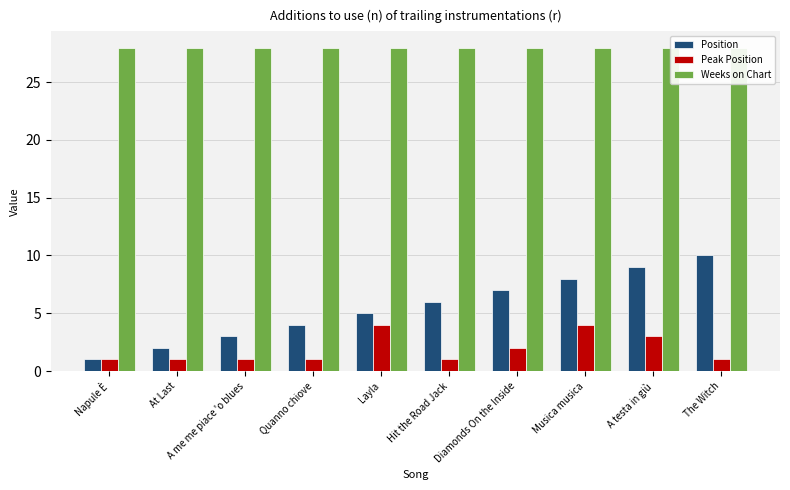

What is the approximate value of Weeks on Chart at Hit the Road Jack?

28